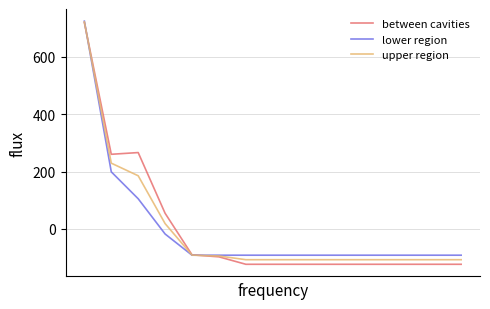

What is the lowest value of the upper region series?

-107.7